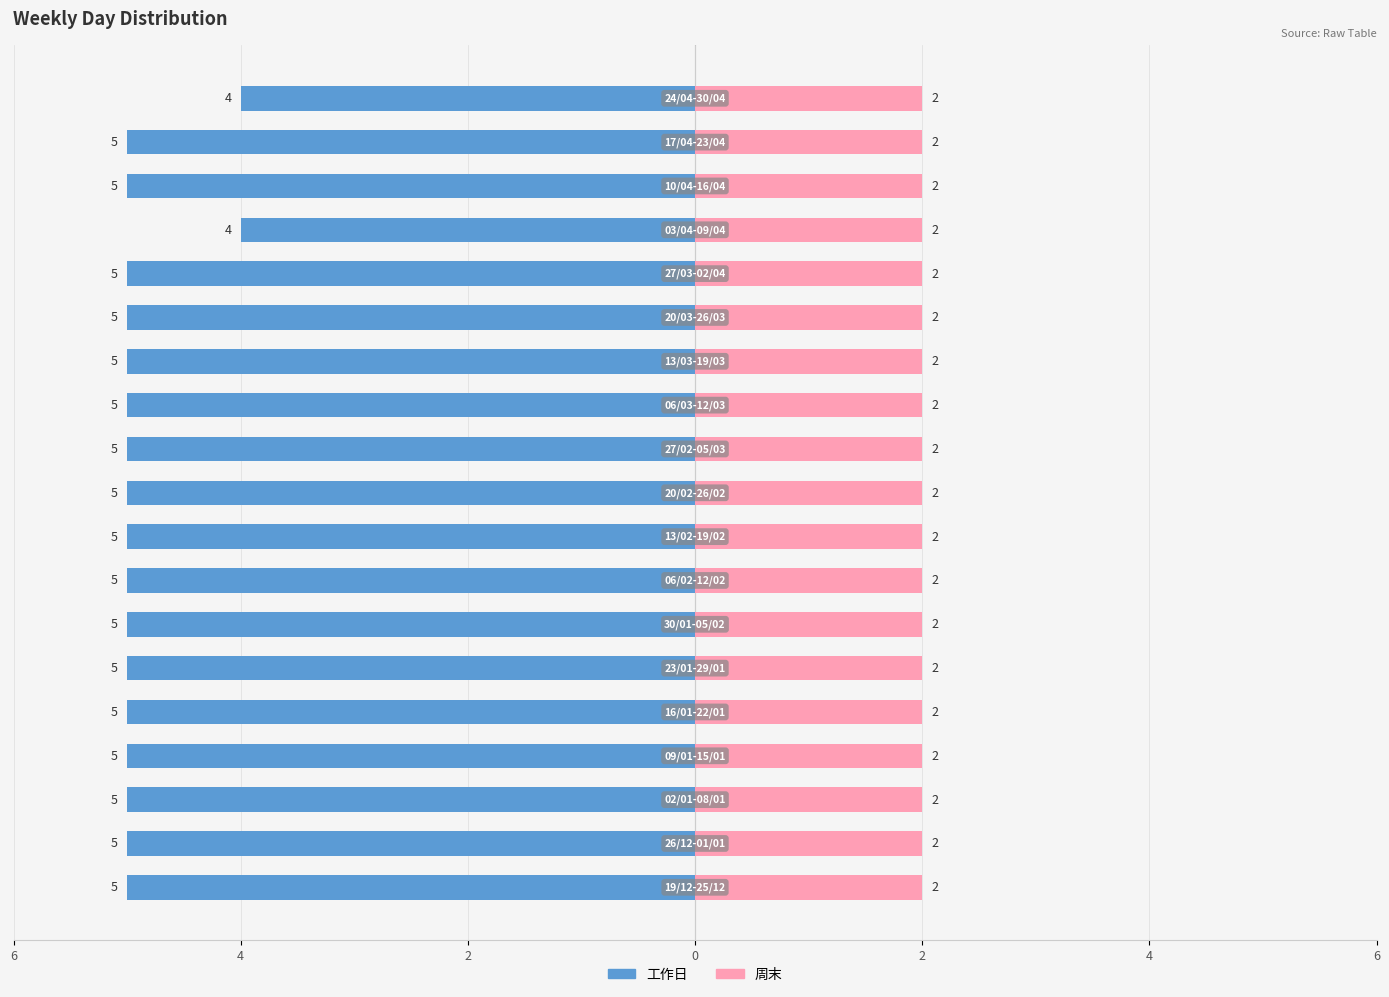

What is the value of the 工作日 bar at the 14th from the left?

-5.0